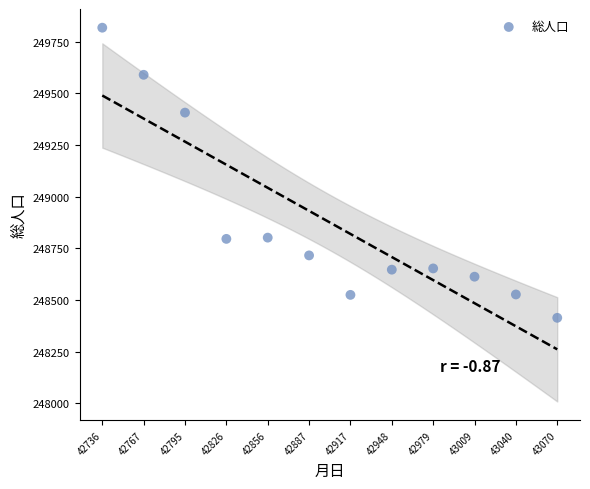

What is the average Y value?

248876